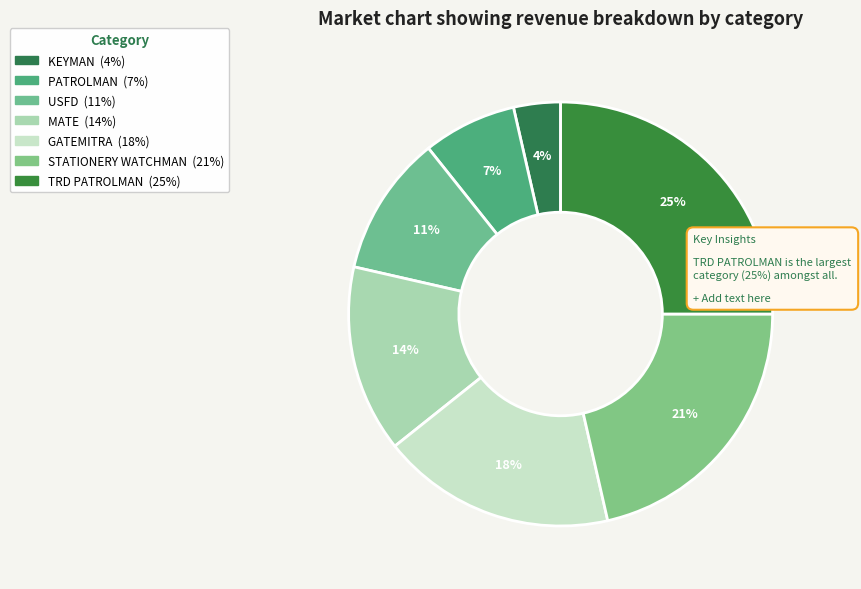

Count the number of slices in the pie.

7